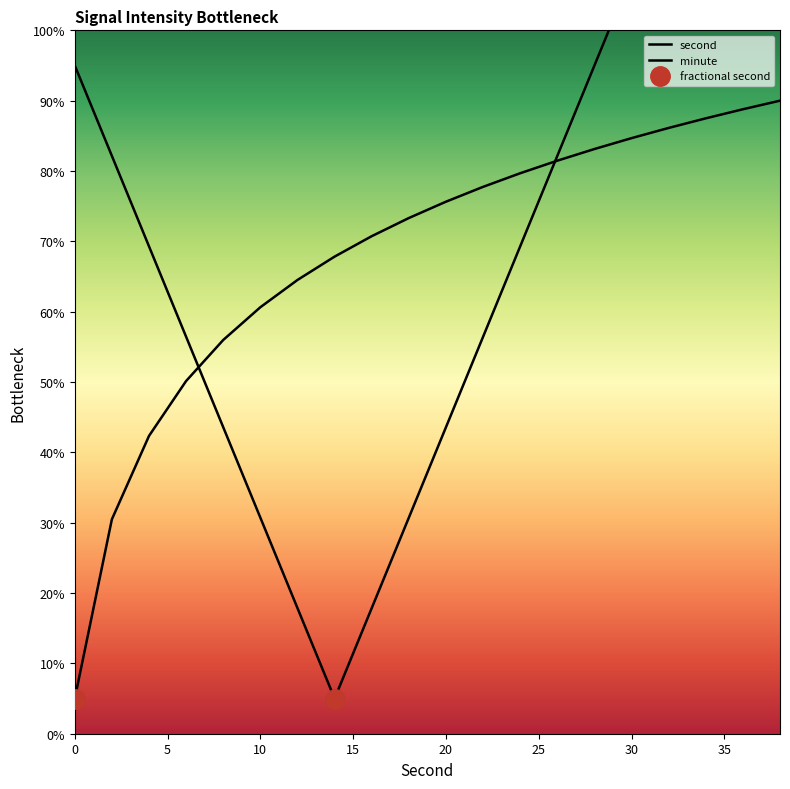

List the series in order of their overall mean, lowest first.

minute, second